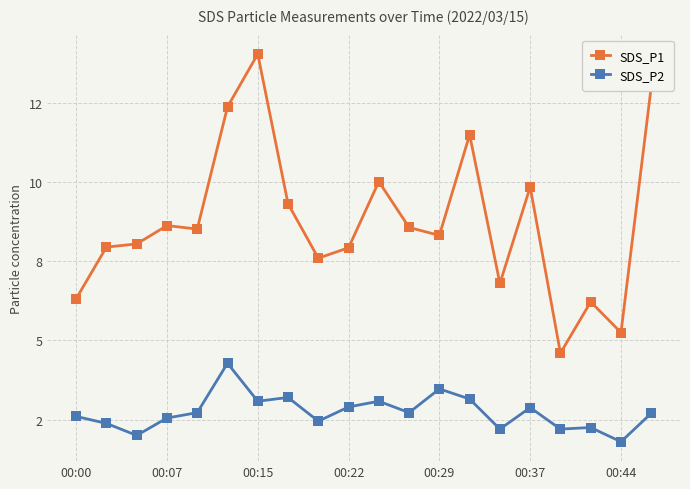

True or false: SDS_P2 and SDS_P1 intersect in this chart.

False